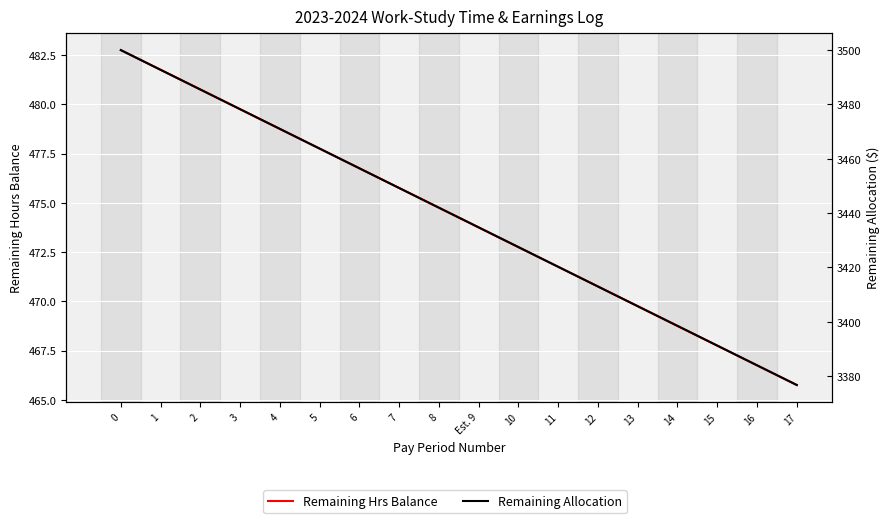

How many lines are shown in the chart?

2